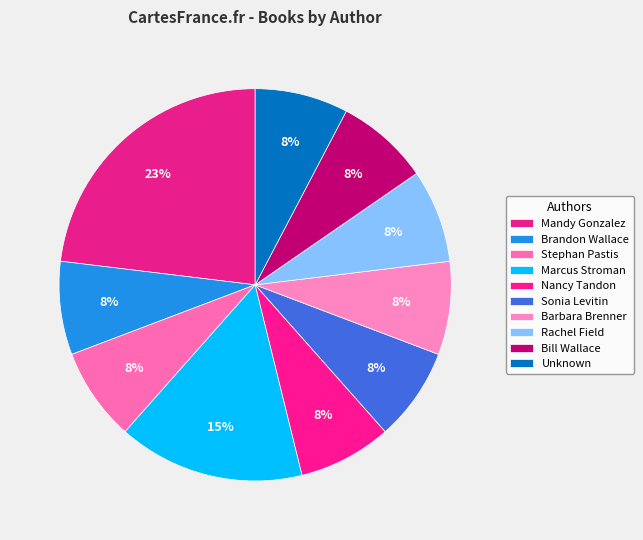

Is there any slice that represents more than half of the pie?

No